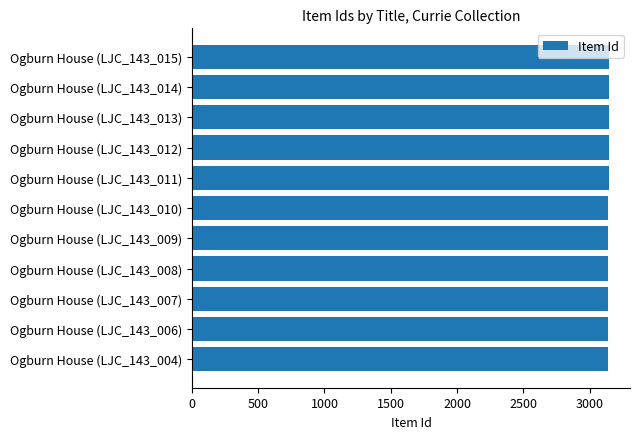

What is the sum of all values?

34572